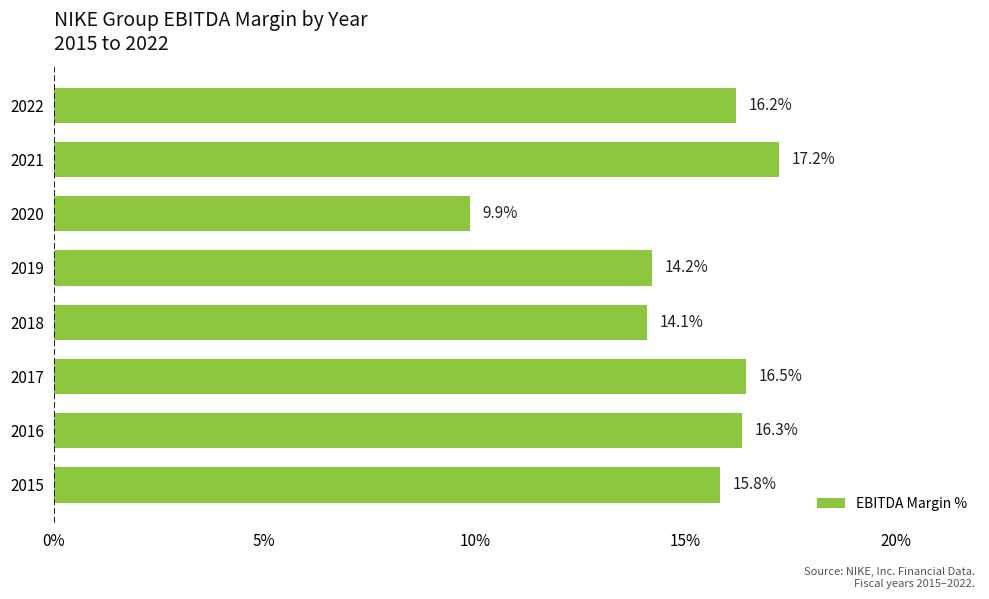

Is it true that the value at 2022 is 4.9?

False